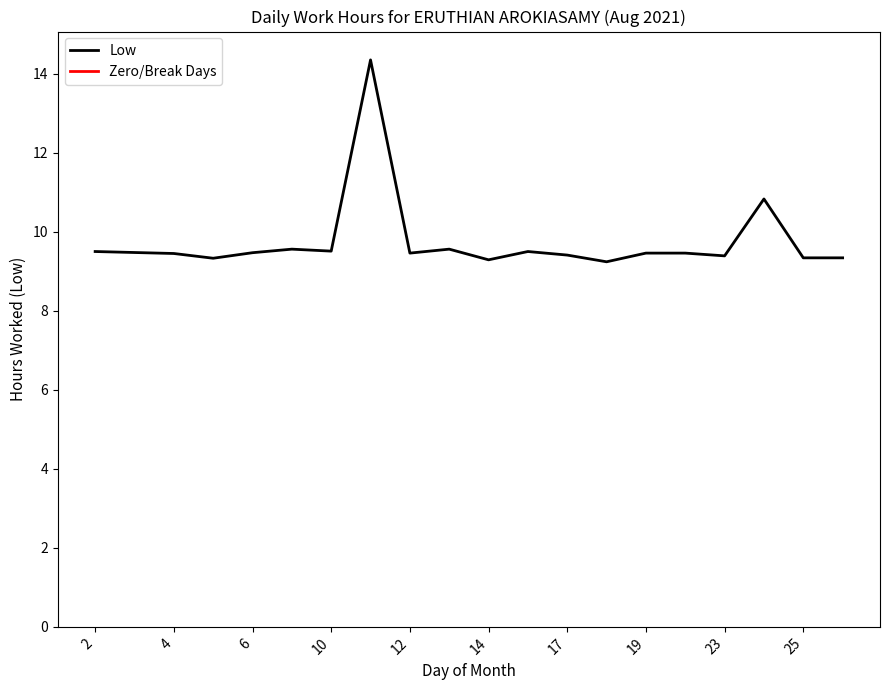

What is the lowest value of the Low series?

9.2